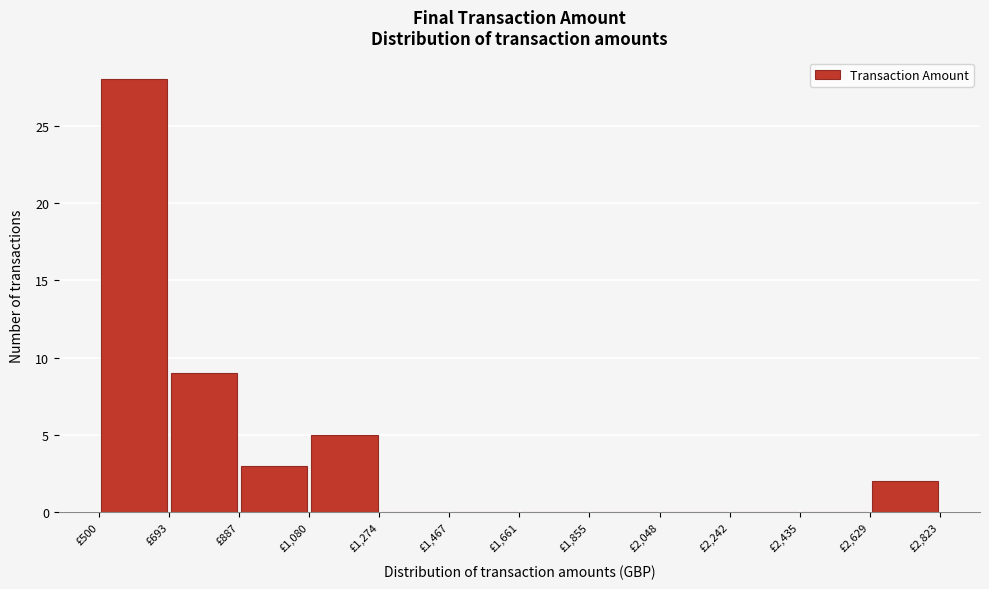

How tall is the bar that spans 2620 to 2820 on the x-axis? Neither the bar edges nor the heights are printed on the chart, so give them approximately, as read against the axes.

2